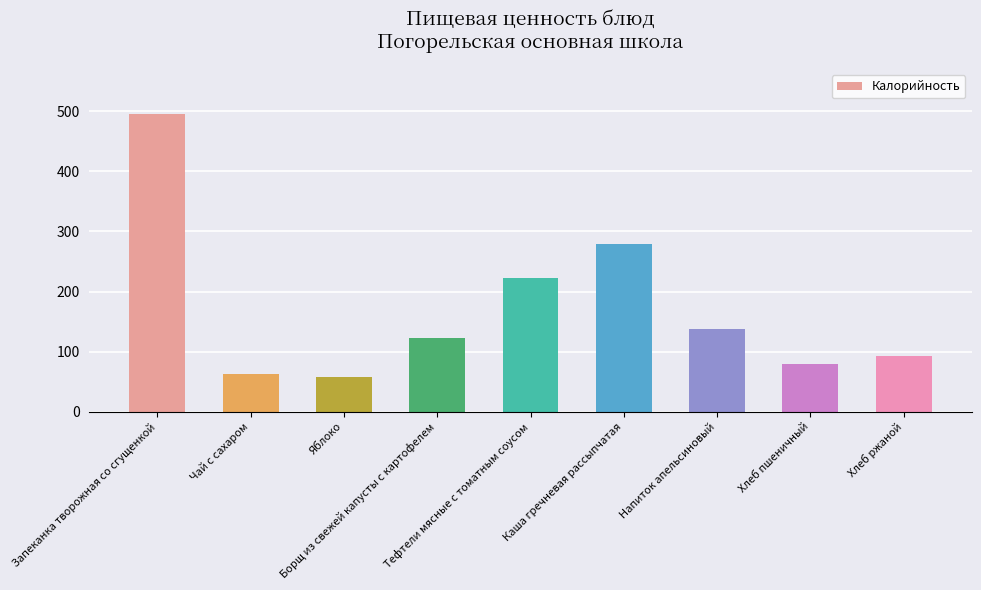

What is the maximum value shown in the chart?

496.0